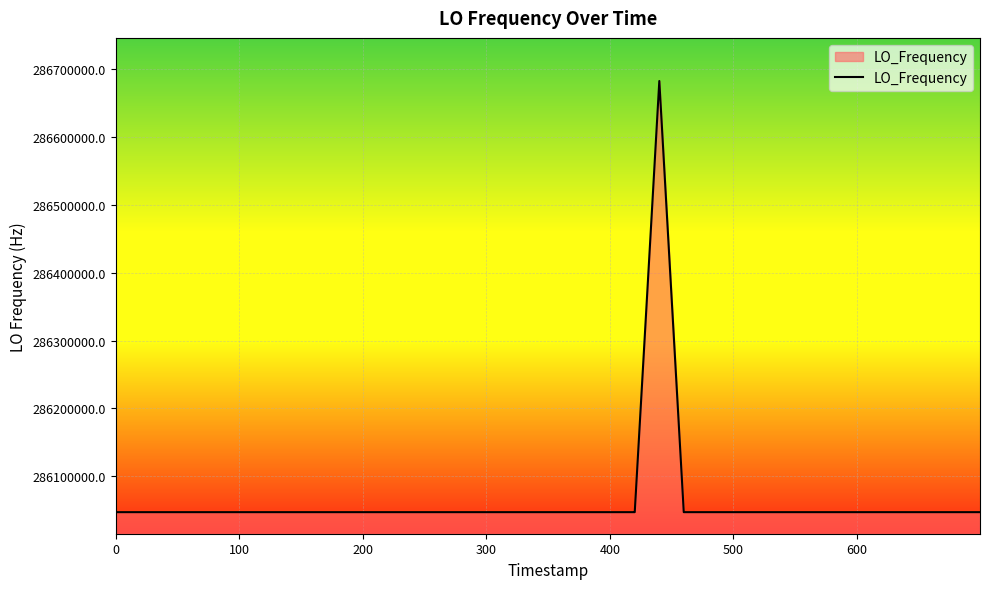

What is the minimum value shown in the chart?

286046997.2